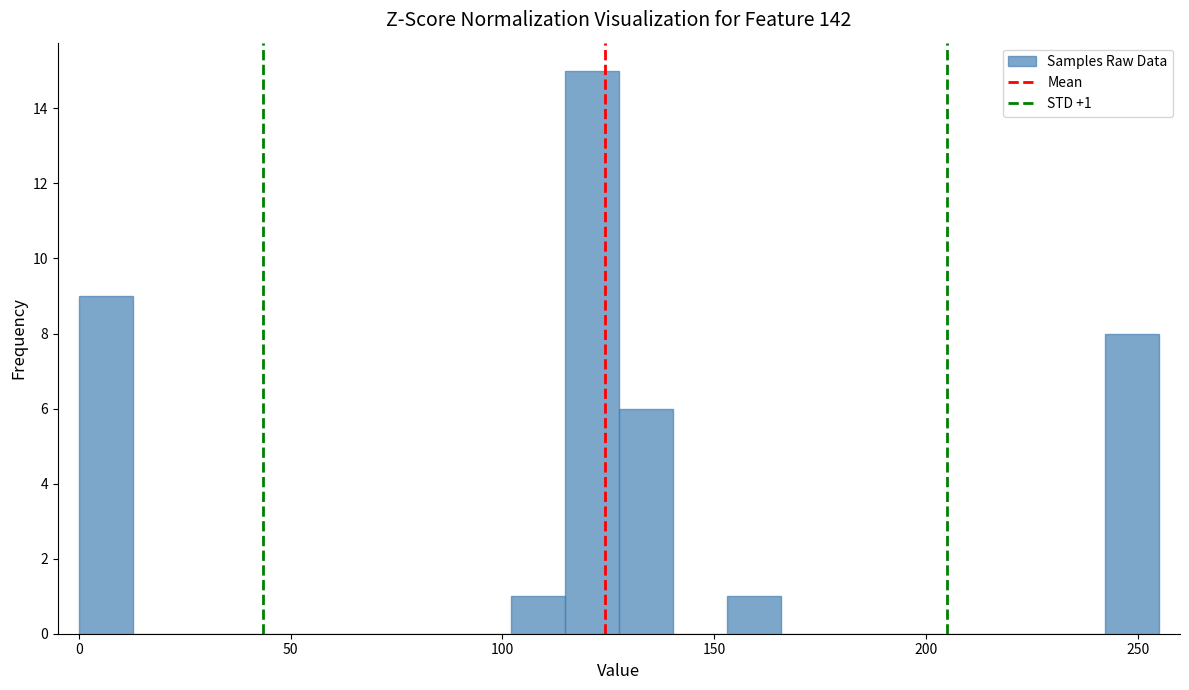

Around what value on the x-axis is the tallest bar? Give the approximate position of its centre, as read against the axis.

120